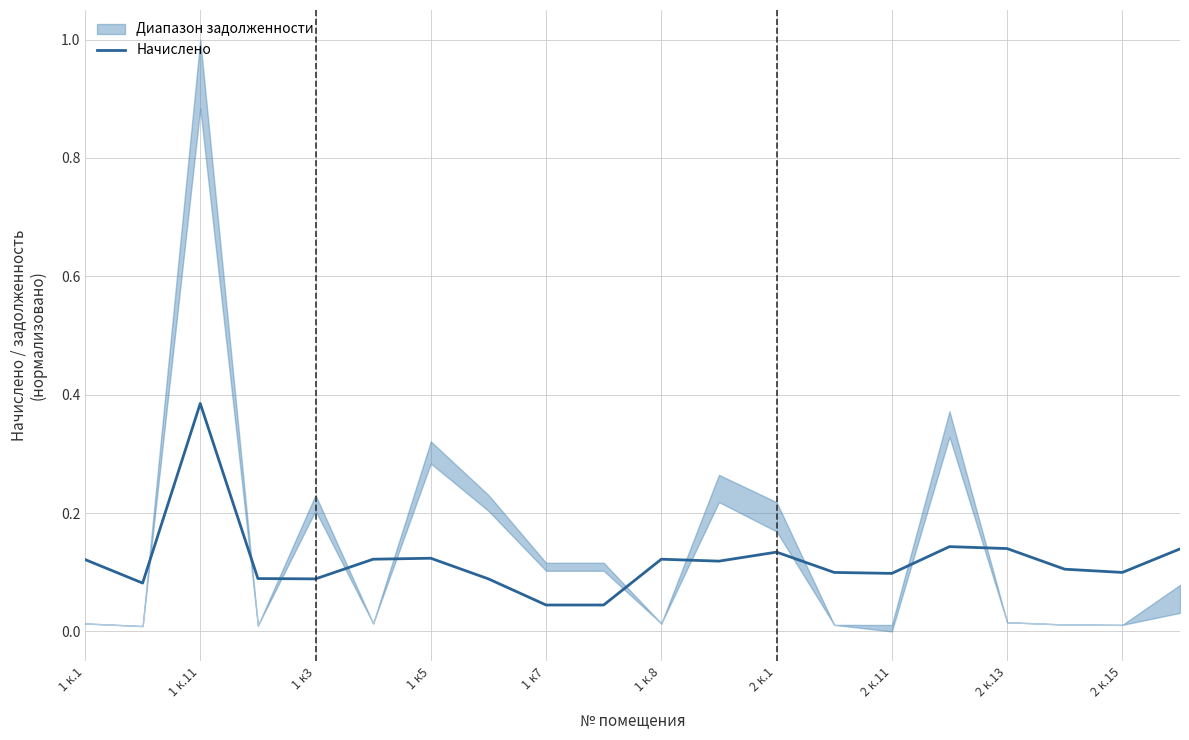

At which label does Начислено reach its peak?

1 к.11